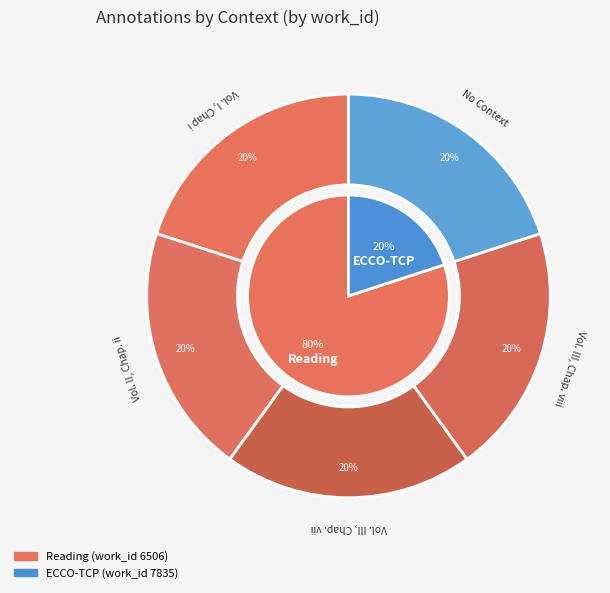

Which slice is the smallest?

Vol. I, Chap i